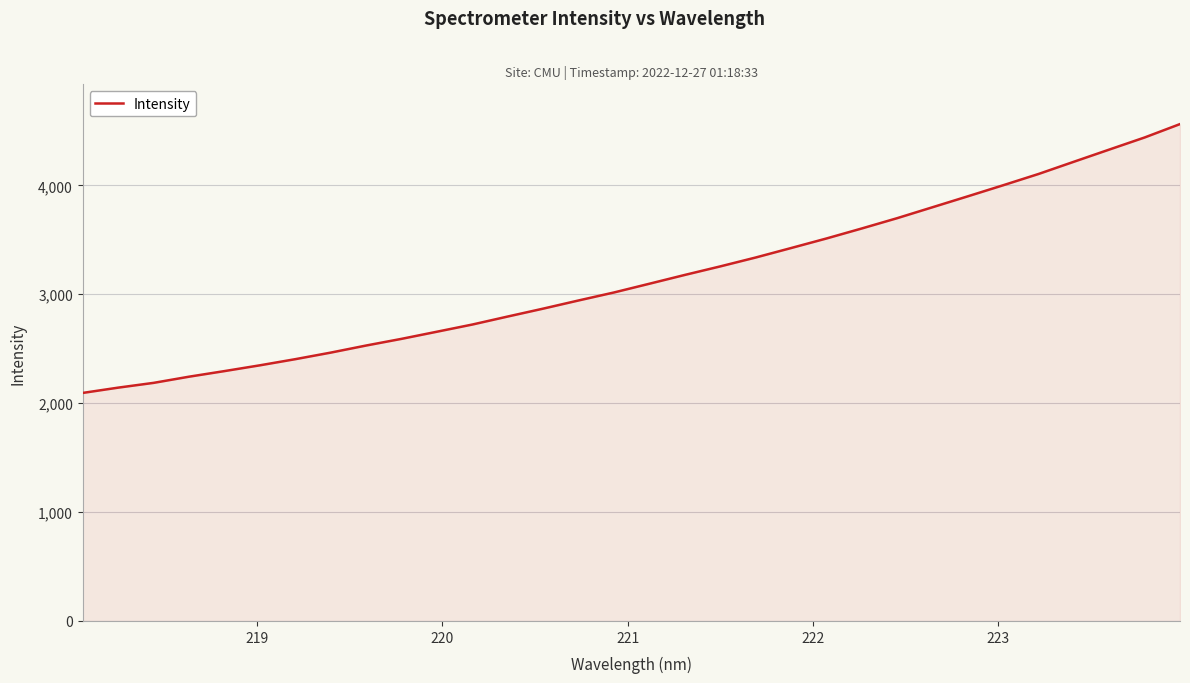

What is the average value?

3148.7